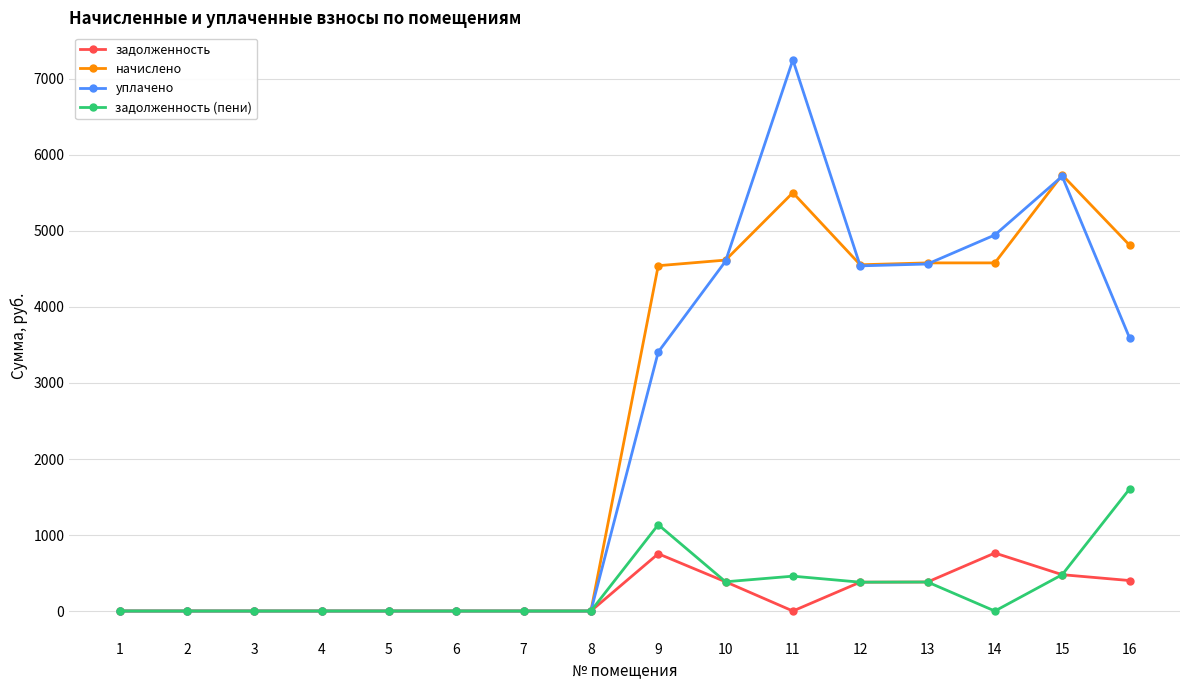

How many series are shown in this chart?

4